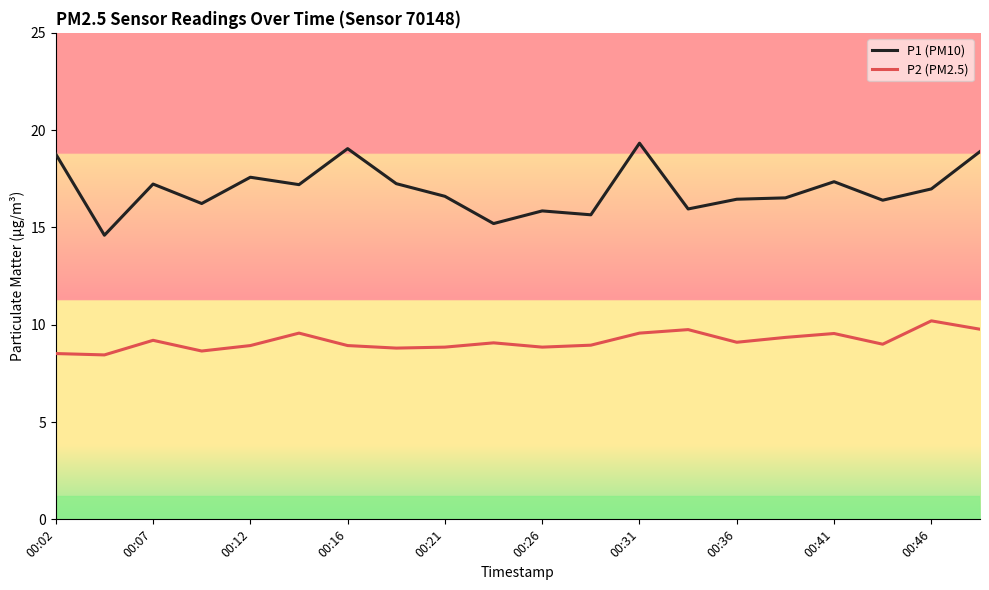

List the series in order of their peak value, highest first.

P1 (PM10), P2 (PM2.5)